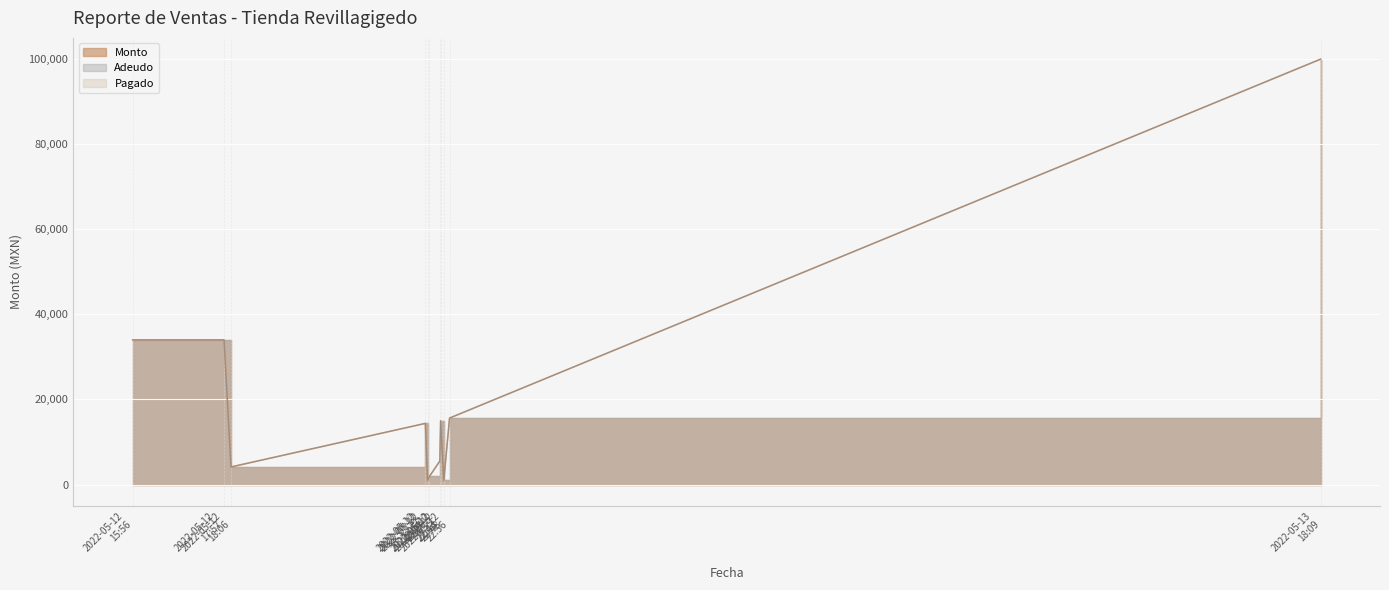

Which has a higher value, 2022-05-12 15:56 or 2022-05-12 22:29?

2022-05-12 15:56